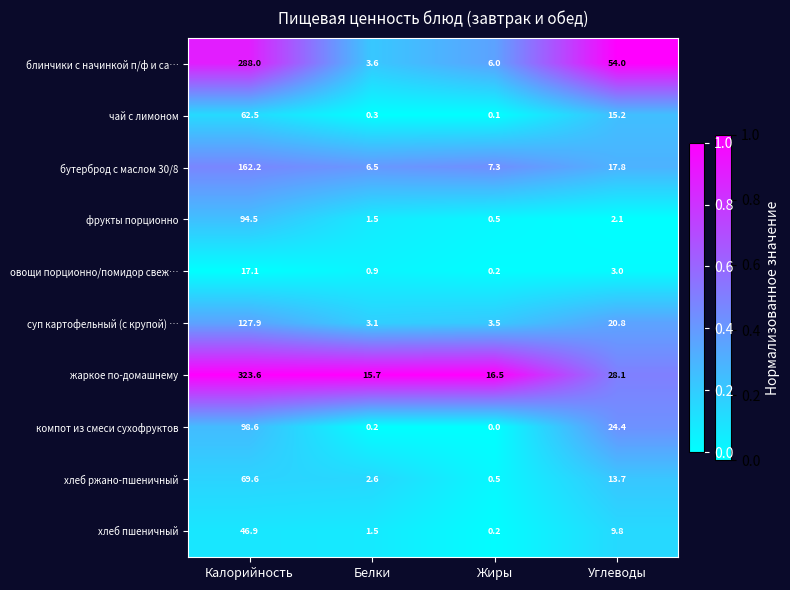

The value of овощи порционно/помидор свеж… at Калорийность is 6.9. True or false?

False